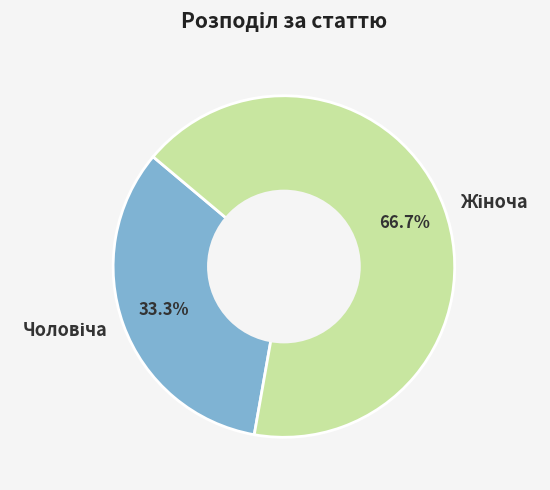

Is there any slice that represents more than half of the pie?

Yes